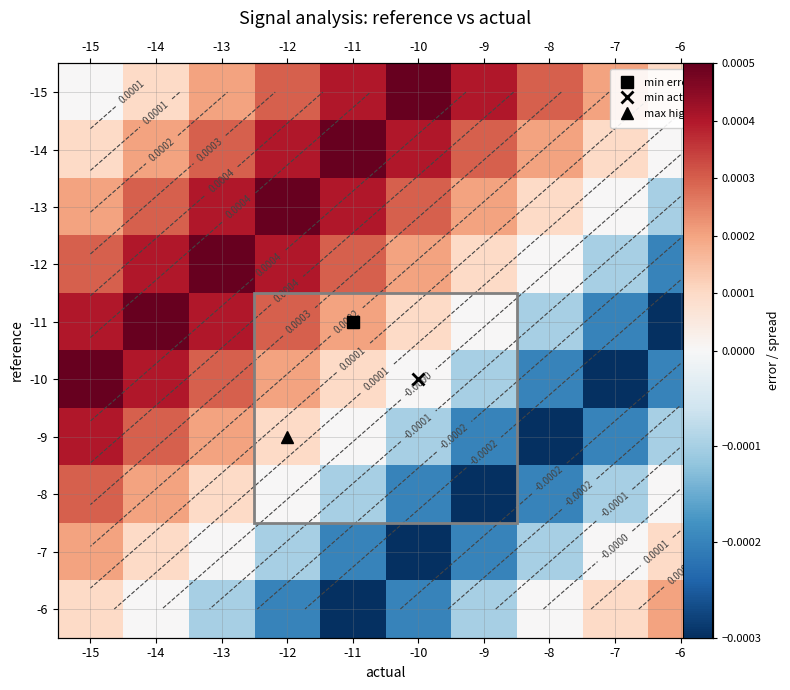

How many values in the -8 series exceed 0?

3